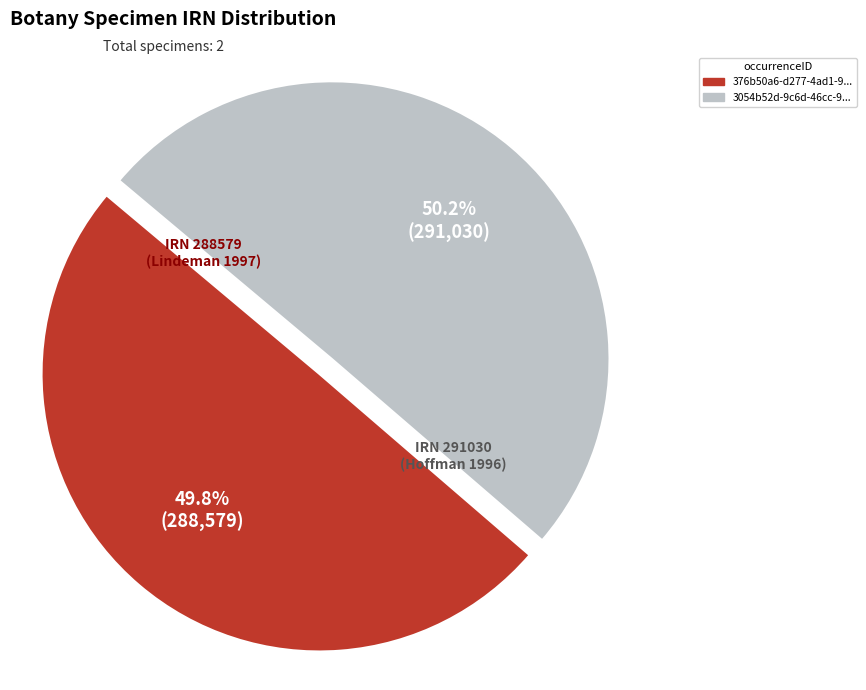

Is there a majority slice in this chart?

Yes